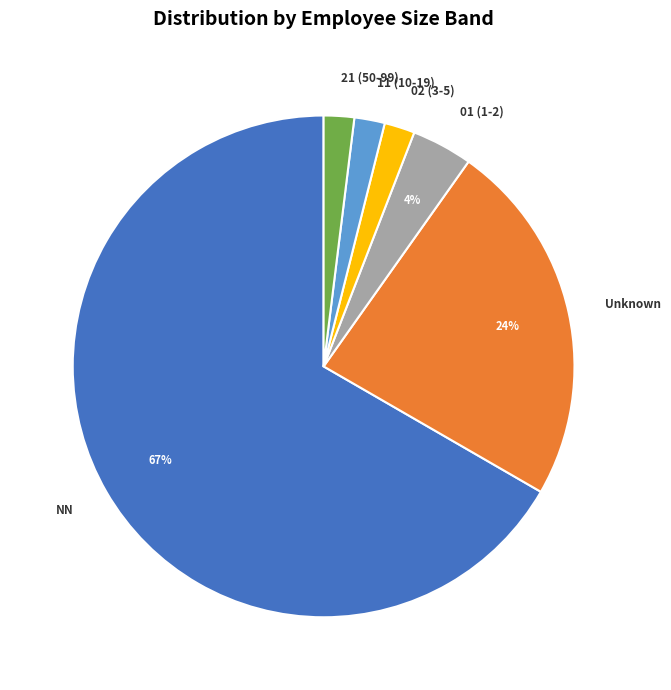

What percentage is the Unknown slice, to the nearest percent?

24%